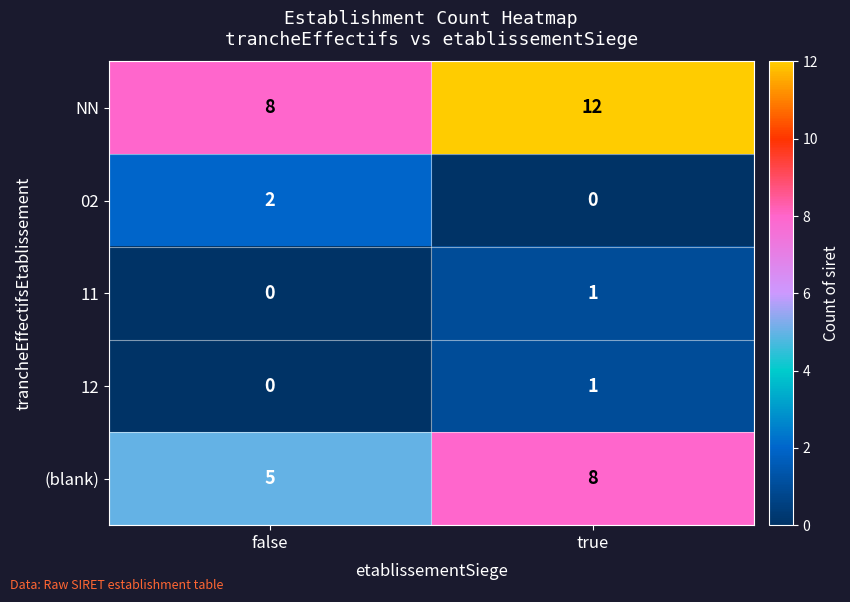

Reading right to left, transcribe all the data shown in this chart.

NN: 12	8
02: 0	2
11: 1	0
12: 1	0
(blank): 8	5